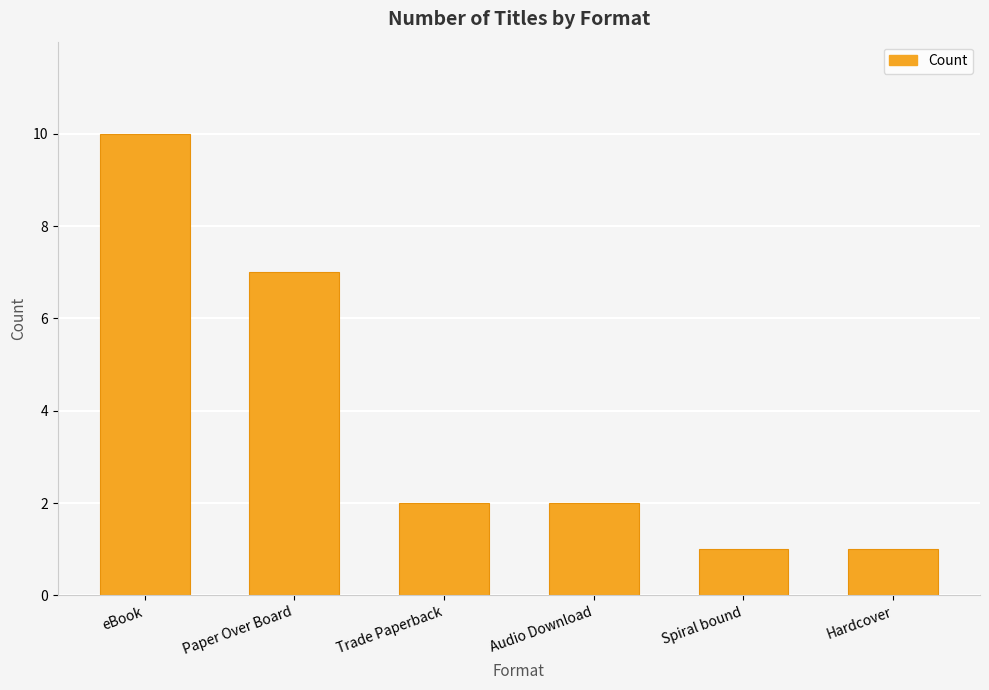

Approximately how many times larger is the value at Trade Paperback compared to Paper Over Board?

0.3